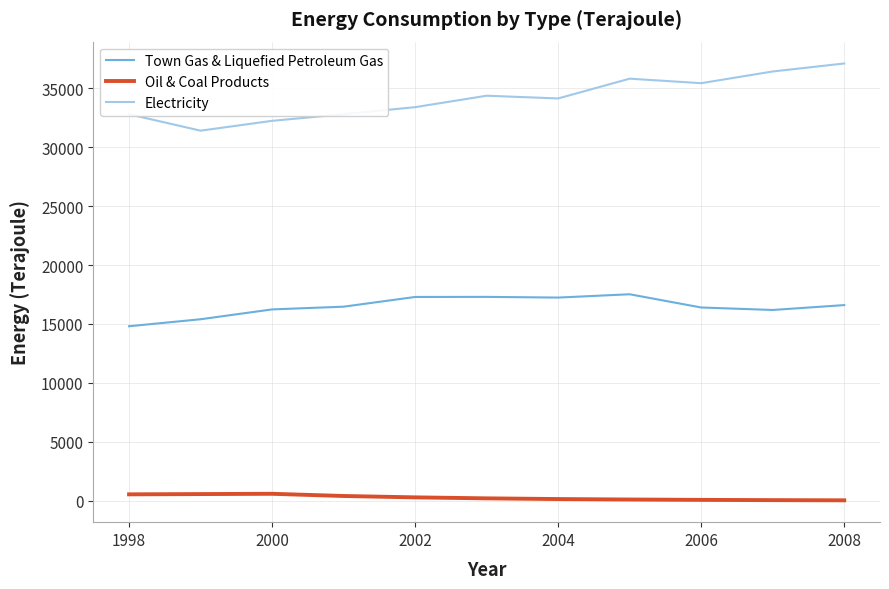

What is the difference between the maximum and minimum values in the Electricity series?

5700